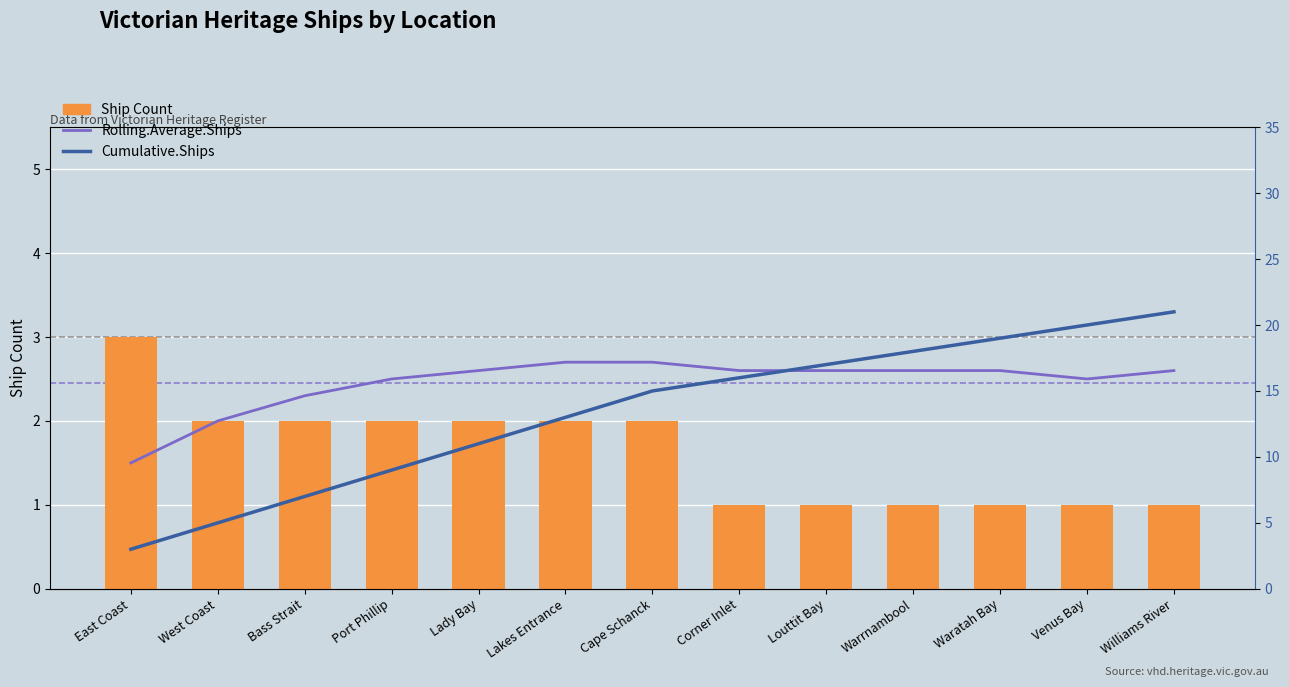

What are all the series names shown in the legend?

Rolling.Average.Ships, Ship Count, Cumulative.Ships